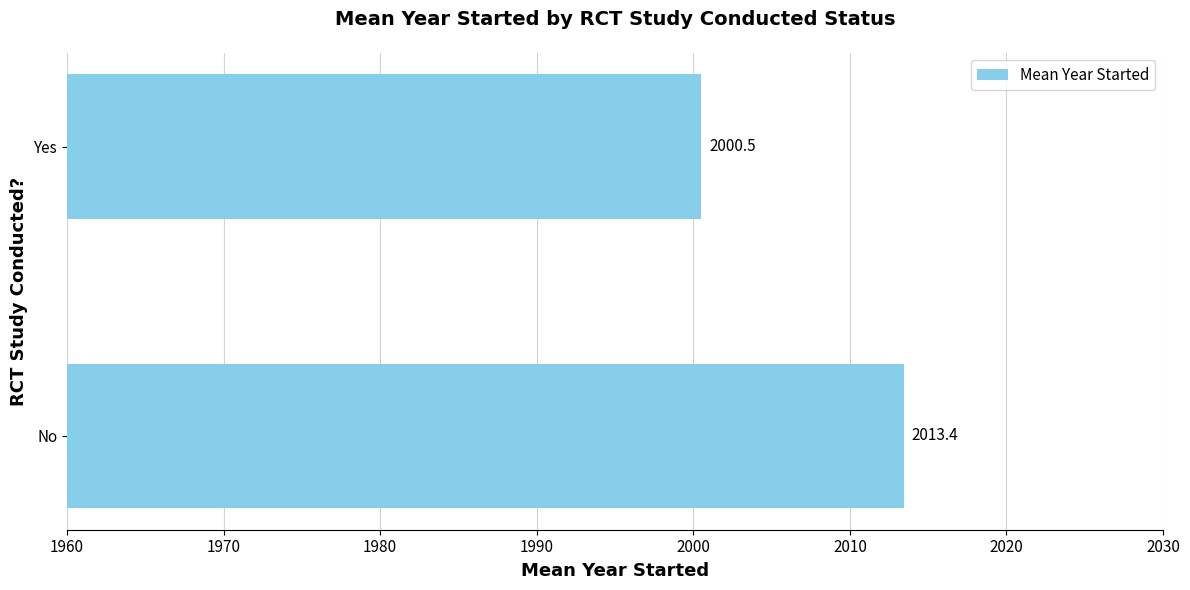

Count the number of categories in the chart.

2